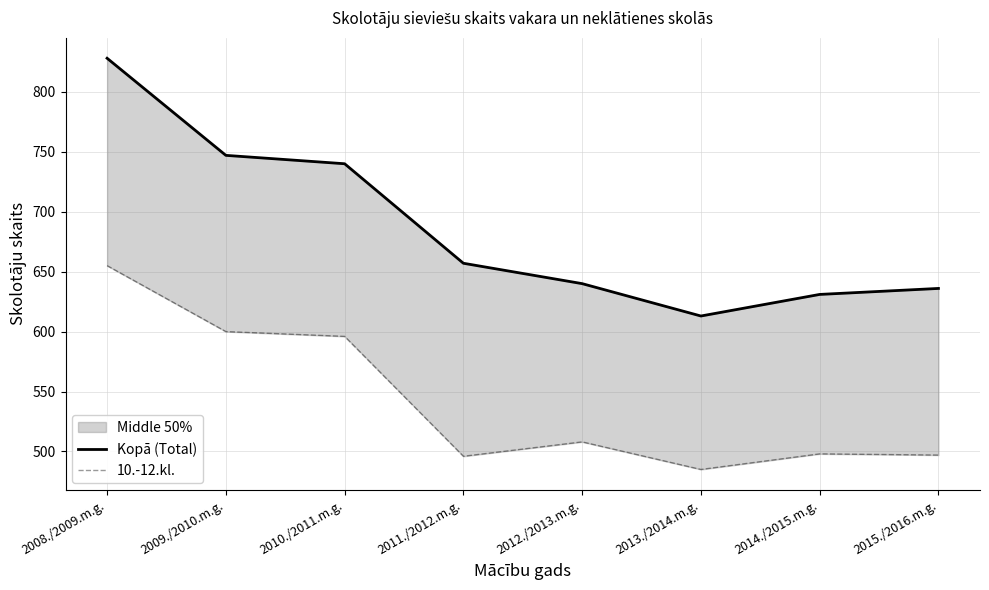

Does the chart display data point markers on the line(s)?

No